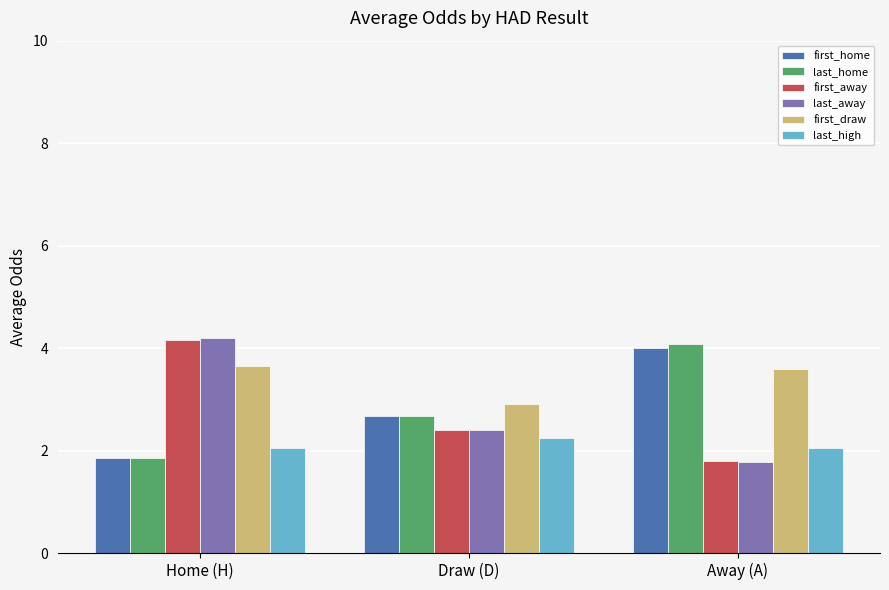

What are all the series names shown in the legend?

first_home, last_home, first_away, last_away, first_draw, last_high